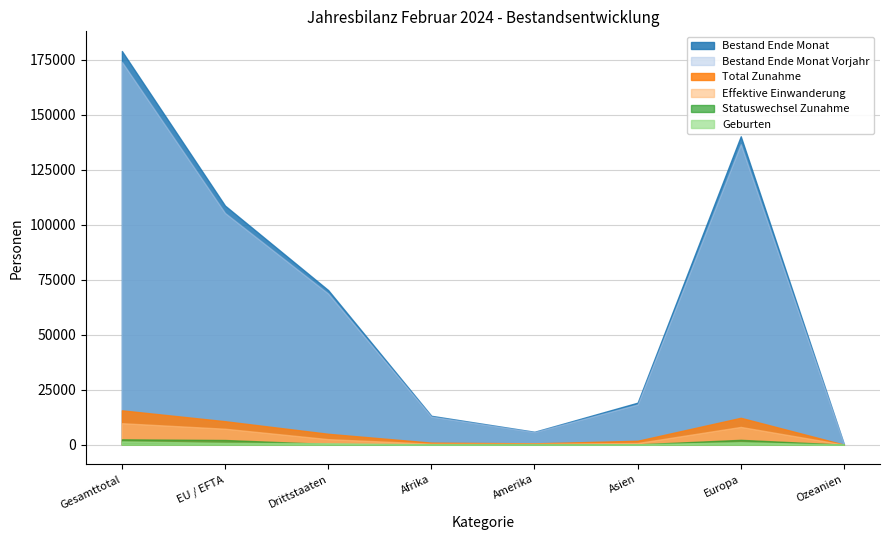

Reading right to left, transcribe all the data shown in this chart.

Bestand Ende Monat: 250	140280	19102	5859	13132	70312	108752	179064
Total Zunahme: 34	12220	1777	599	927	4948	10669	15617
Bestand Ende Monat Vorjahr: 239	136678	18290	5742	12802	68749	105397	174146
Effektive Einwanderung: 31	8075	751	447	445	2514	7252	9766
Statuswechsel Zunahme: 2	2201	133	59	37	306	2127	2433
Geburten: 1	1098	172	13	180	671	801	1472